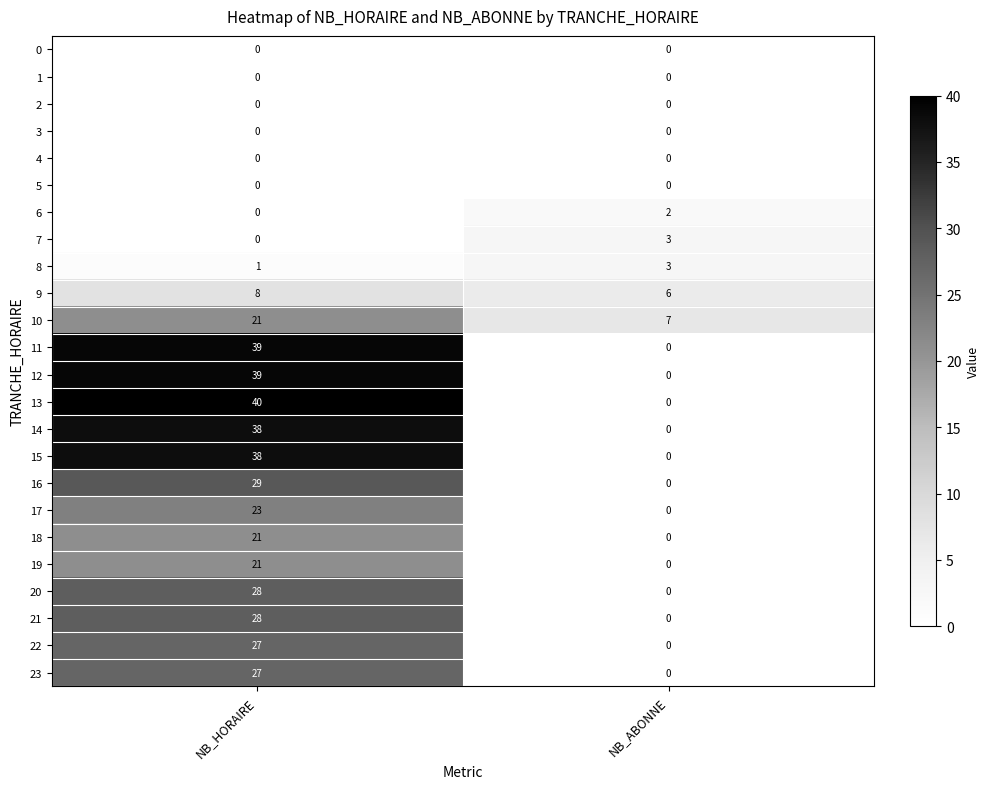

At which category does the chart reach its peak across all series?

NB_HORAIRE